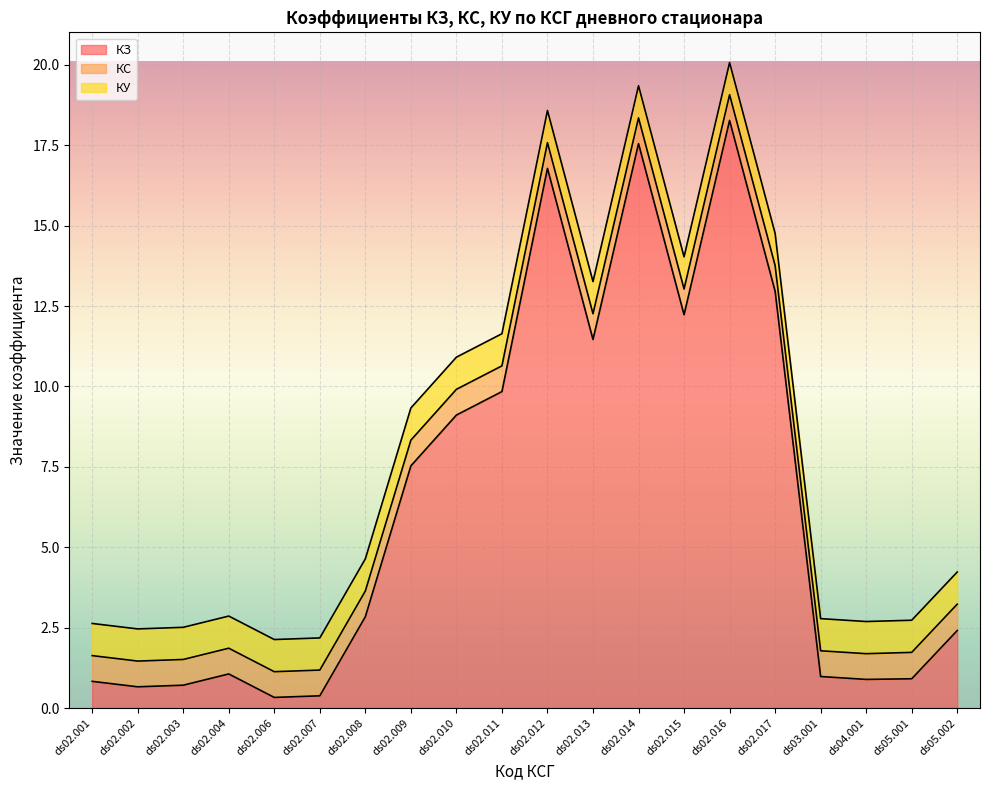

At which category is the sum across all series the highest?

ds02.016